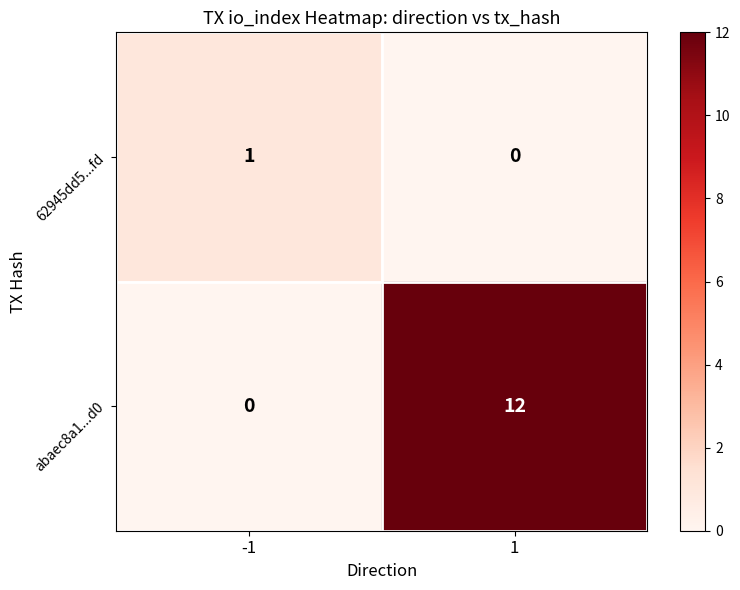

Reading right to left, transcribe all the data shown in this chart.

62945dd5...fd: 0	1
abaec8a1...d0: 12	0